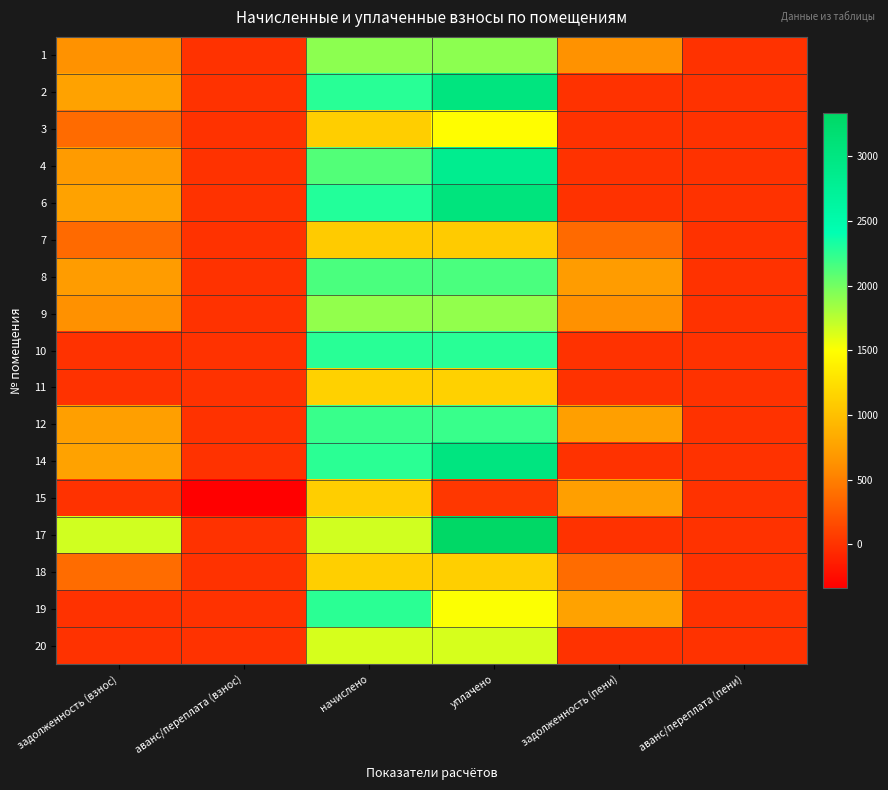

List the series in order of their peak value, highest first.

17, 6, 2, 14, 4, 10, 19, 12, 8, 1, 9, 20, 3, 11, 18, 15, 7